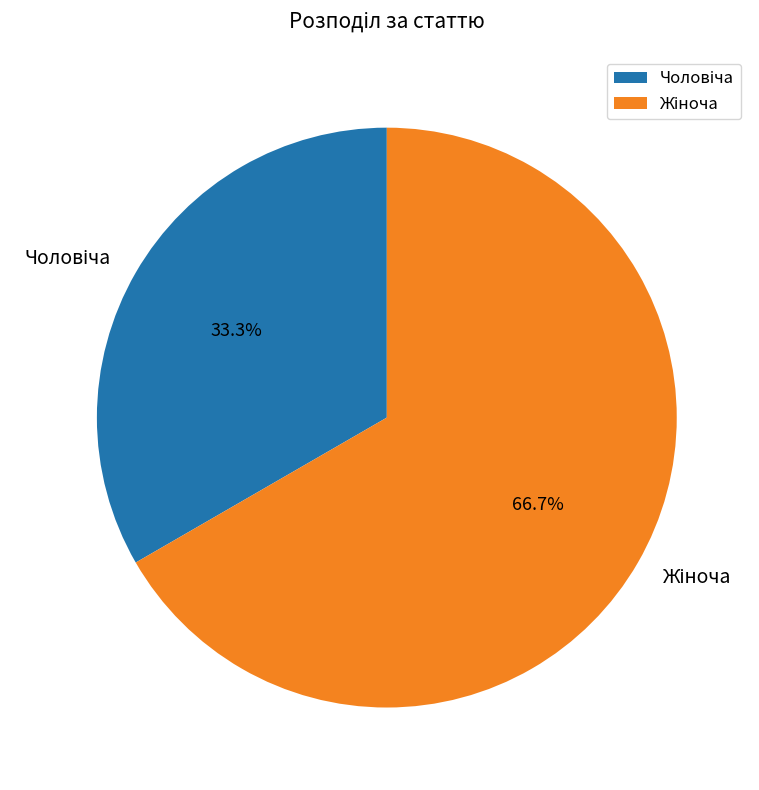

Is there a majority slice in this chart?

Yes